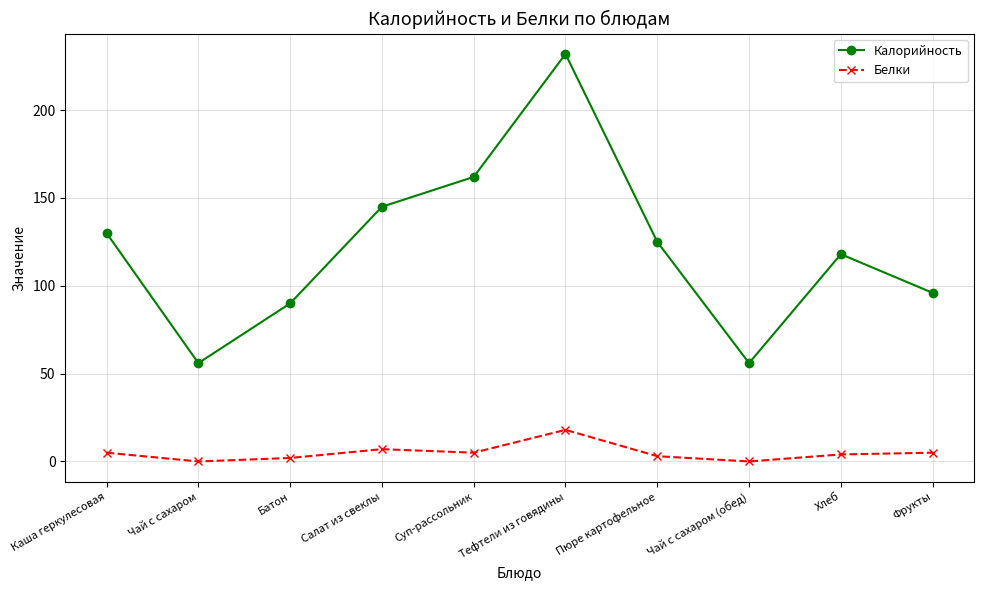

Rank the series by their maximum value, from highest to lowest.

Калорийность, Белки